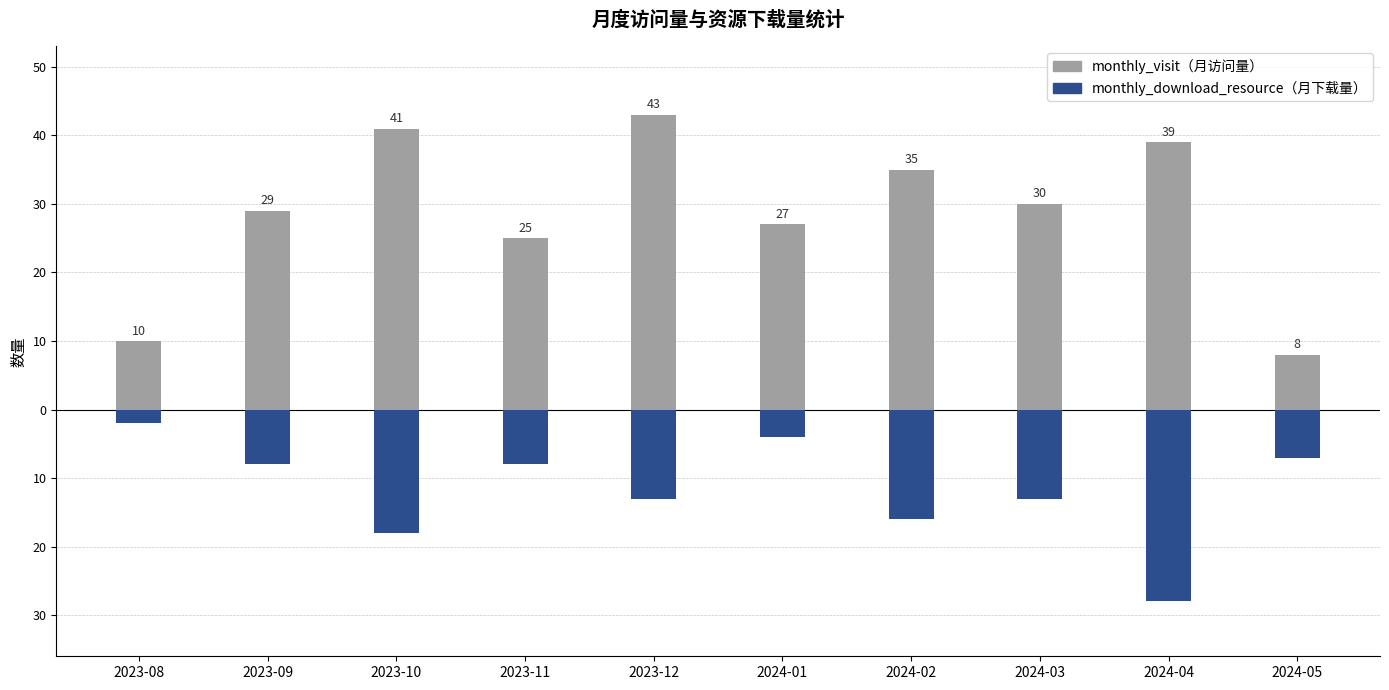

What is the value of the monthly_visit bar at the 2nd from the left?

29